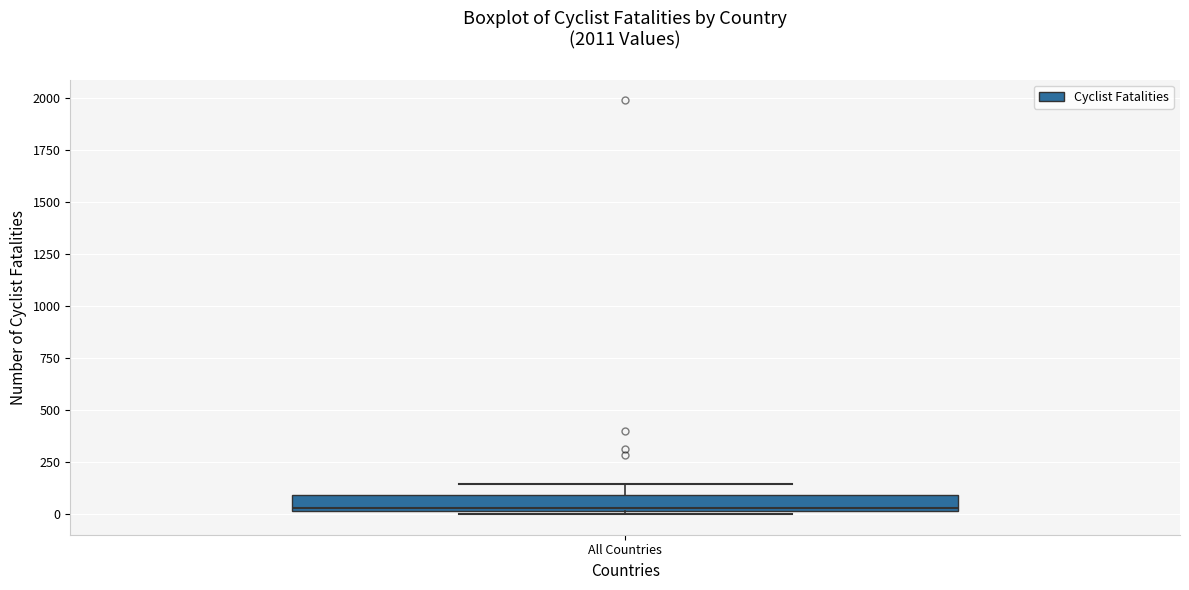

Transcribe this box plot: give where the median line is, the range the box spans, and where the two whiskers end, as read against the y-axis. The values are not printed on the chart, so give them approximately, as read against the axis.

median 50, box 0 to 100, whiskers 0 to 150